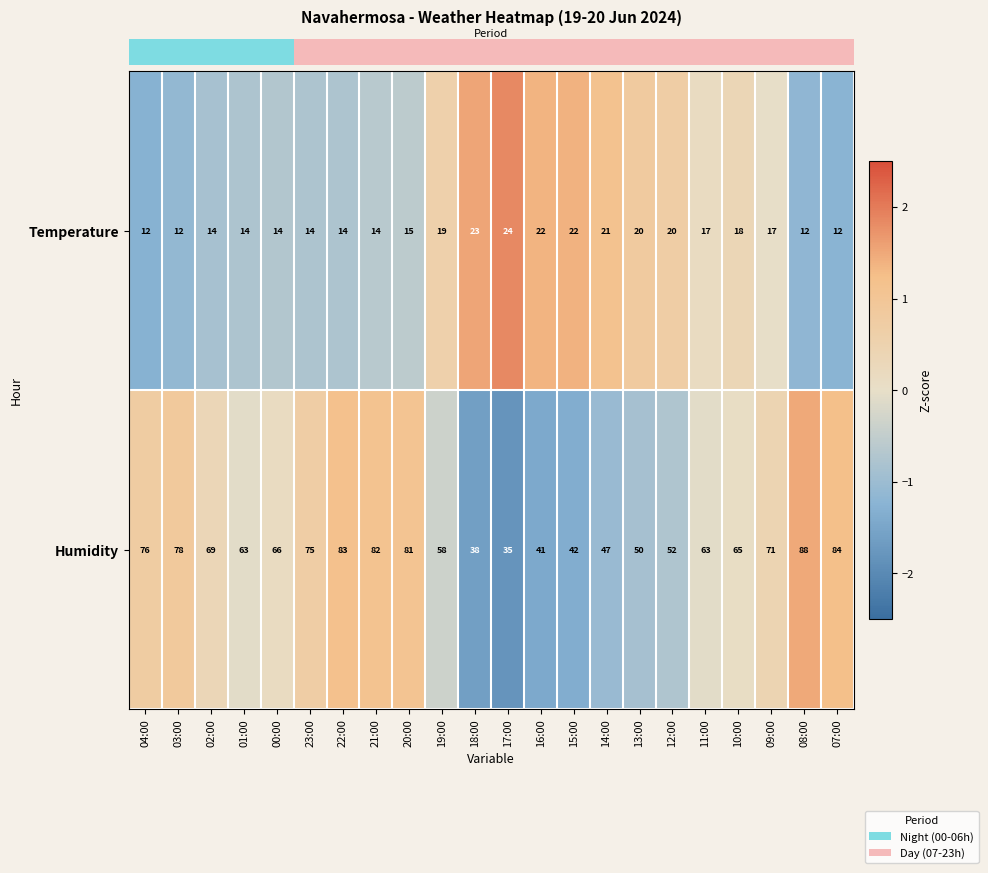

The value of Temperature at 10:00 is 18. True or false?

True